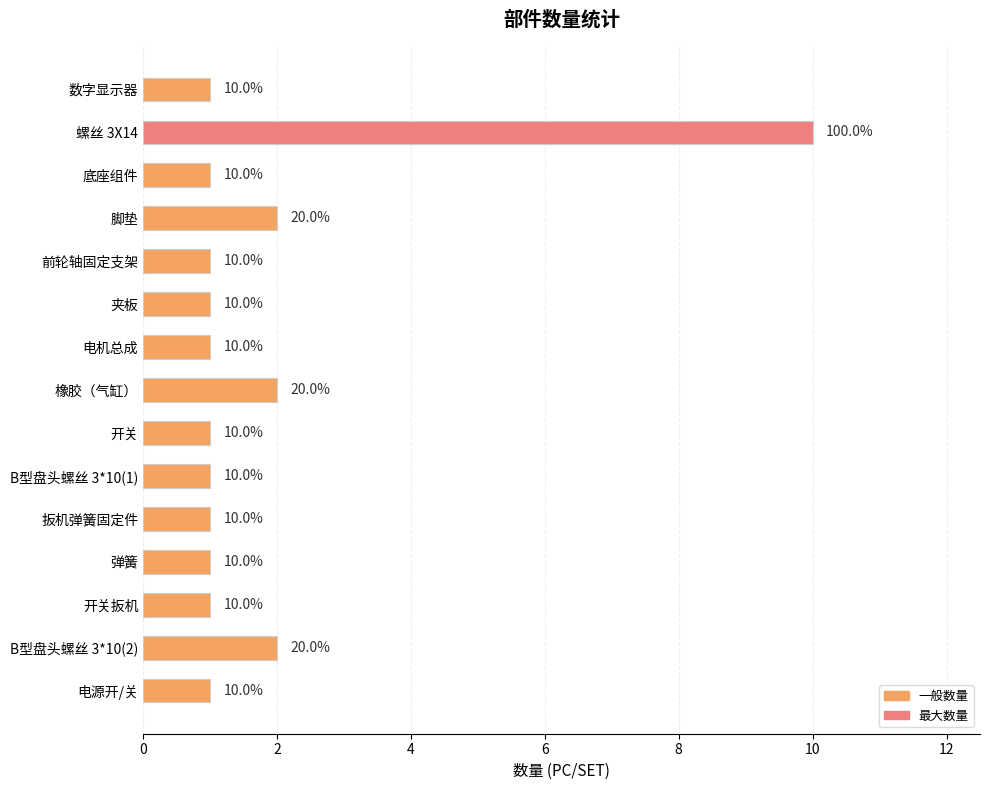

Reading top to bottom, transcribe all the data shown in this chart.

数字显示器=1	螺丝 3X14=10	底座组件=1	脚垫=2	前轮轴固定支架=1	夹板=1	电机总成=1	橡胶（气缸）=2	开关=1	B型盘头螺丝 3*10(1)=1	扳机弹簧固定件=1	弹簧=1	开关扳机=1	B型盘头螺丝 3*10(2)=2	电源开/关=1